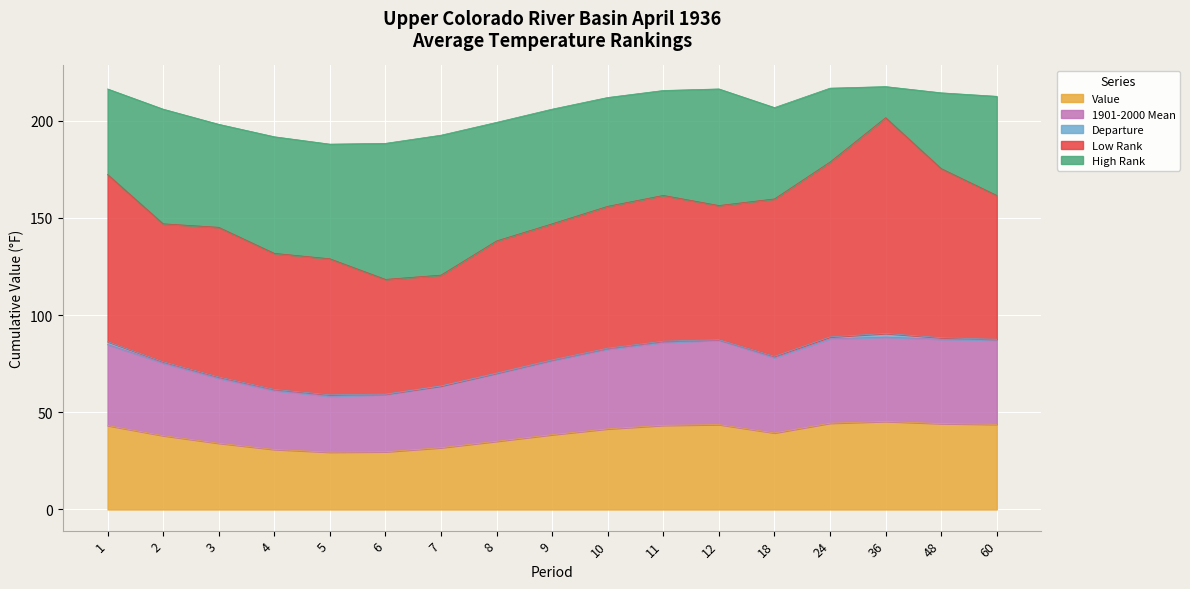

What is the spread (max minus min) of values at 6?

69.7